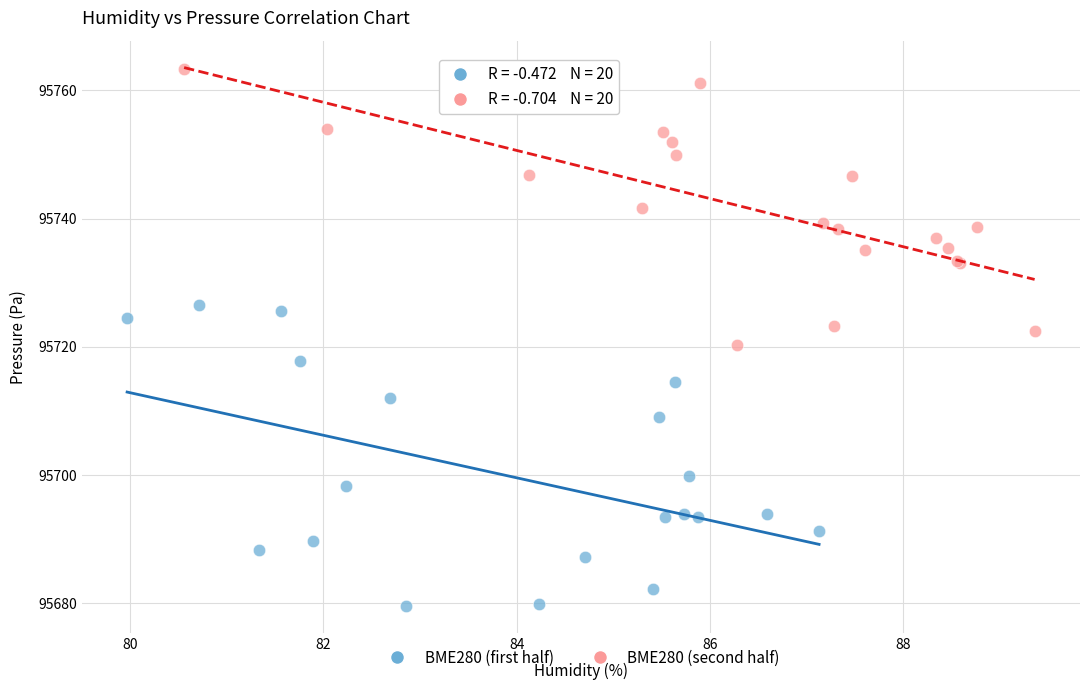

Which series reaches the minimum Y coordinate?

BME280 (first half)